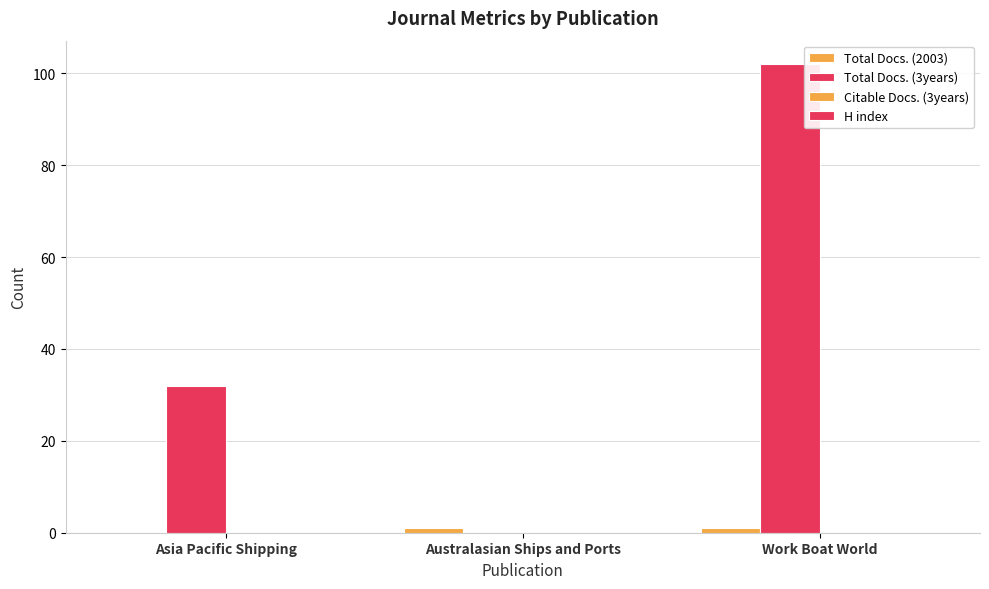

What is the difference between the Total Docs. (3years) values at Work Boat World and Australasian Ships and Ports?

102